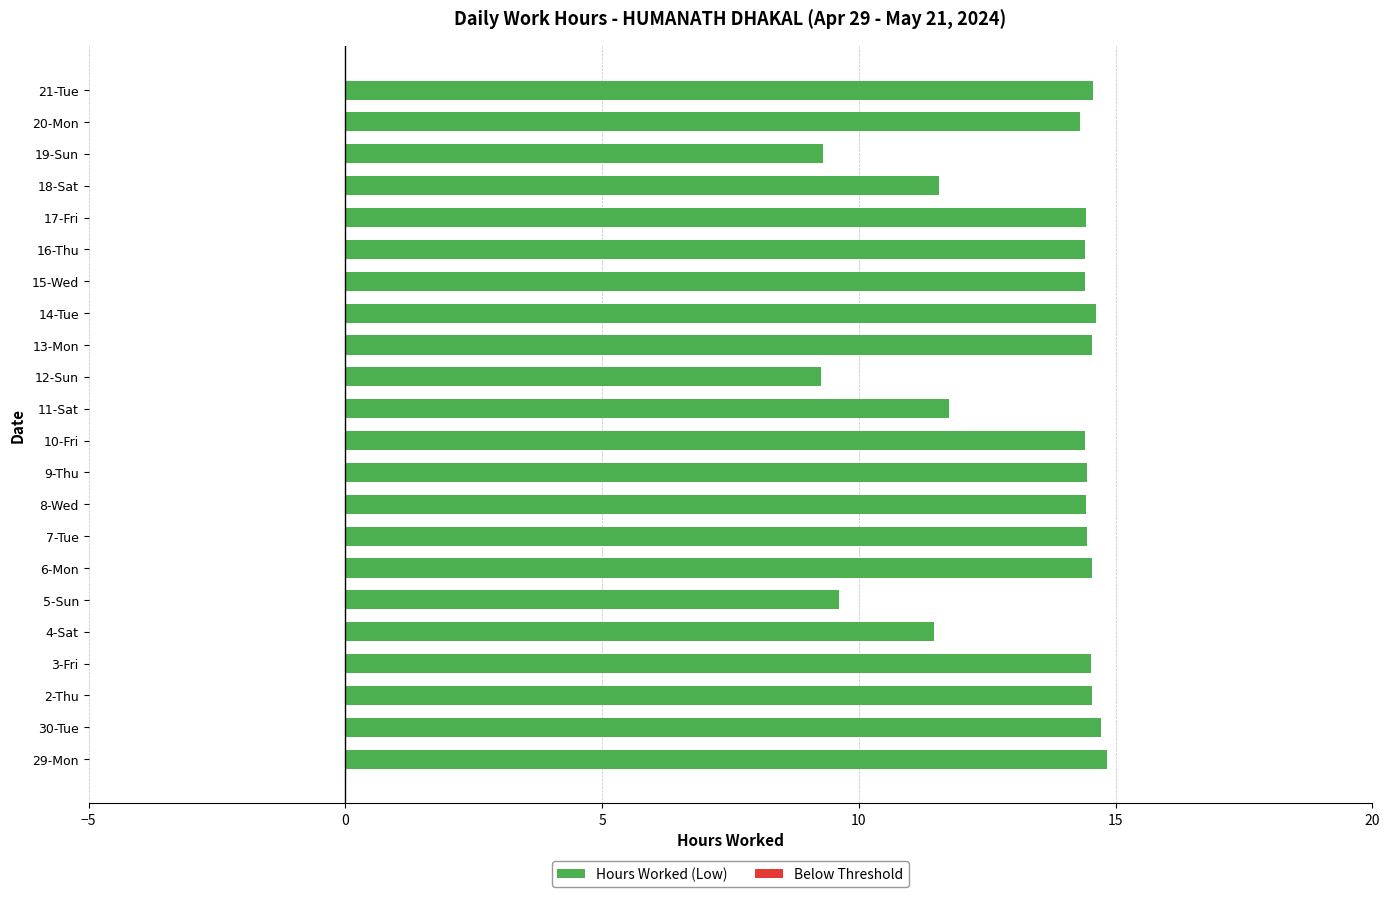

The chart shows a value of 12.7 at 12-Sun. True or false?

False